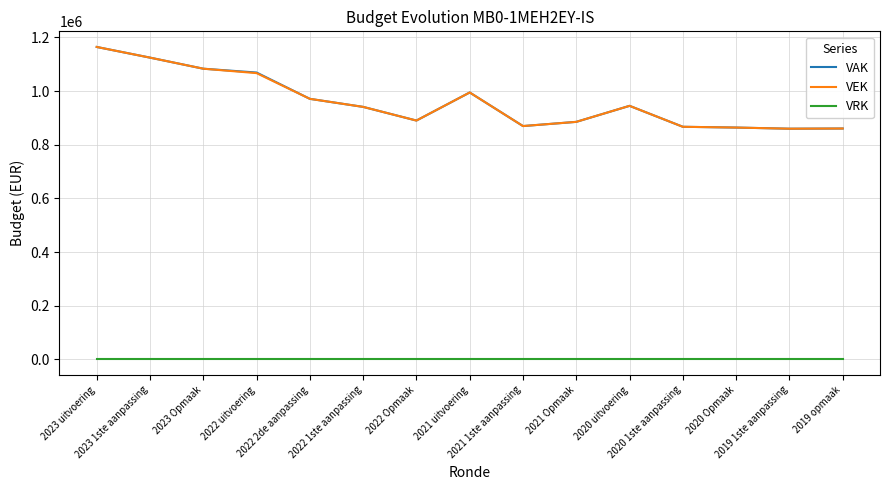

True or false: VEK has more than 0 points higher than both neighbors.

True